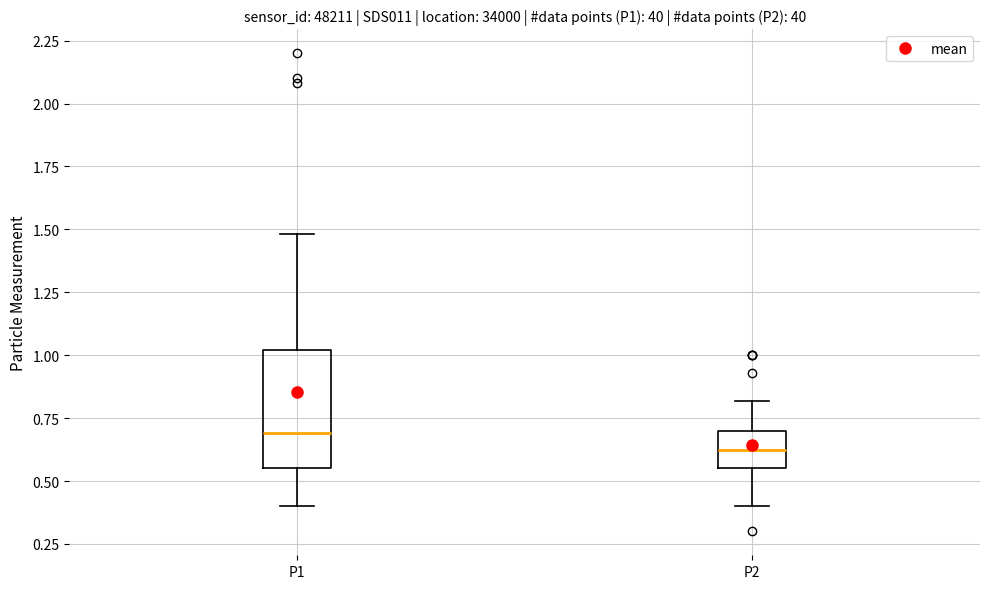

Comparing the boxes themselves (not the whiskers), which one is the tallest?

P1